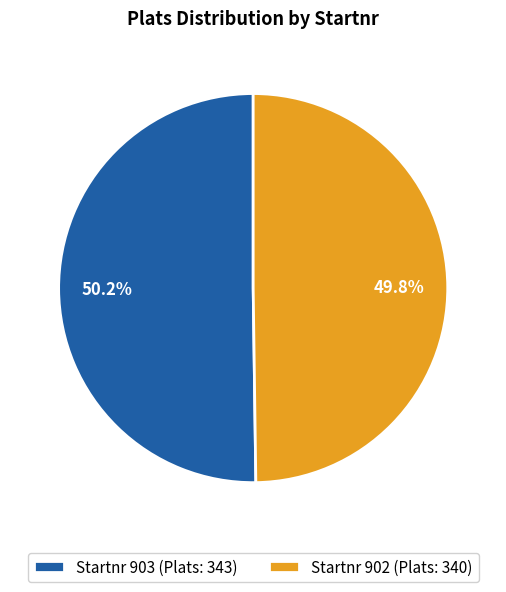

Combined, do Startnr 903 (Plats: 343) and Startnr 902 (Plats: 340) account for over 50%?

Yes